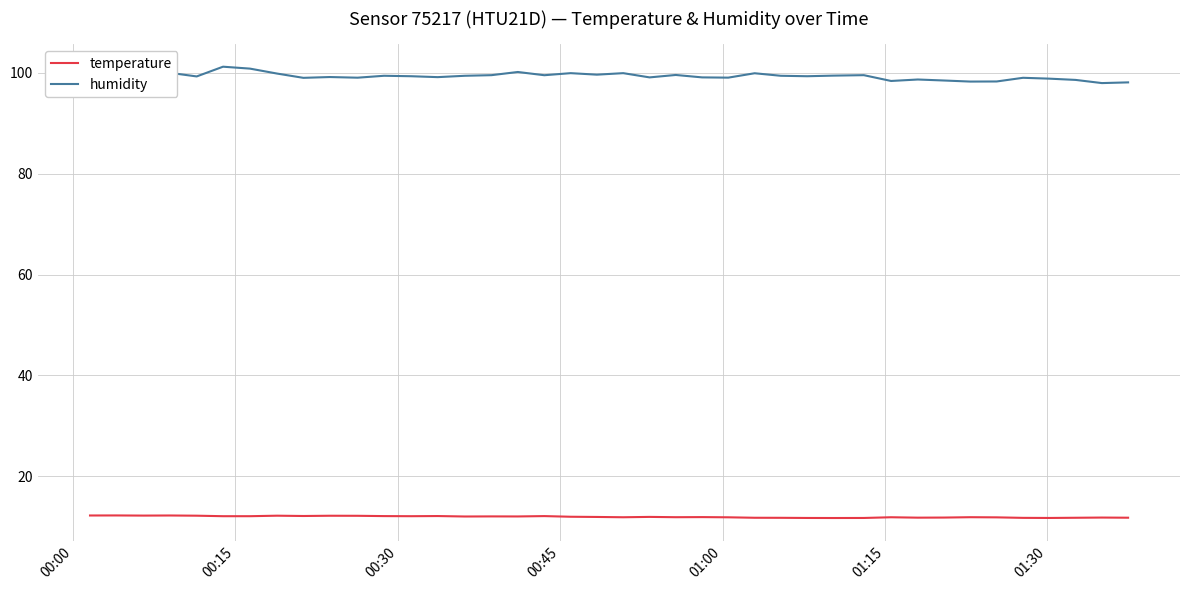

What is the smallest value displayed?

11.7